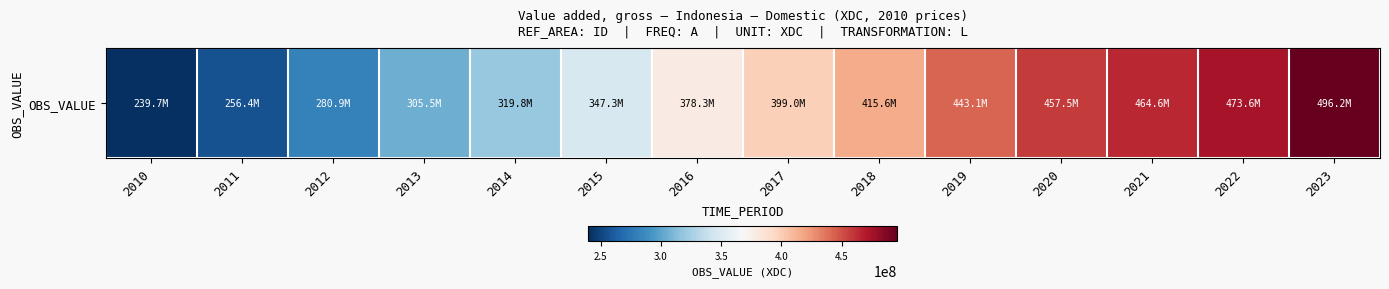

Count the number of data series in this chart.

1